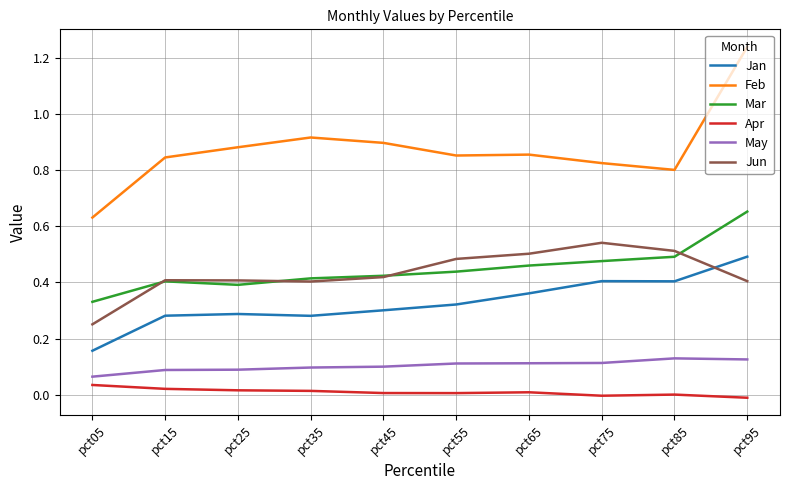

Which series has the largest range (max minus min)?

Feb